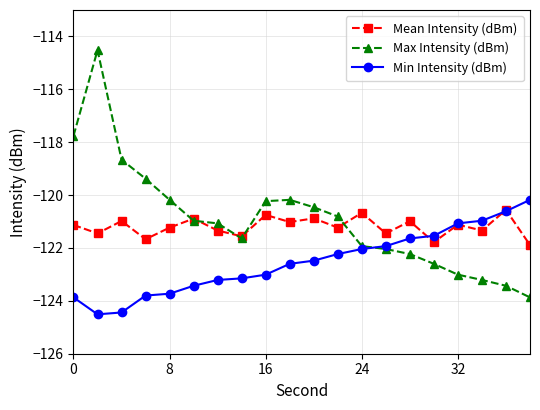

What are all the series names shown in the legend?

Mean Intensity (dBm), Max Intensity (dBm), Min Intensity (dBm)